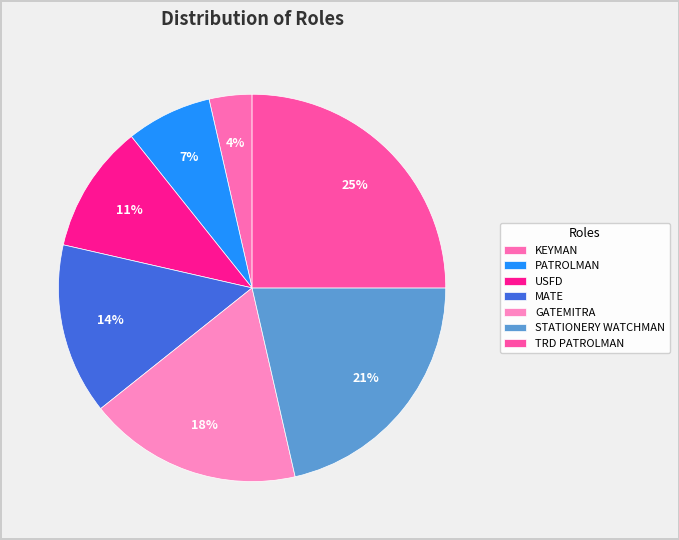

Count the number of slices in the pie.

7